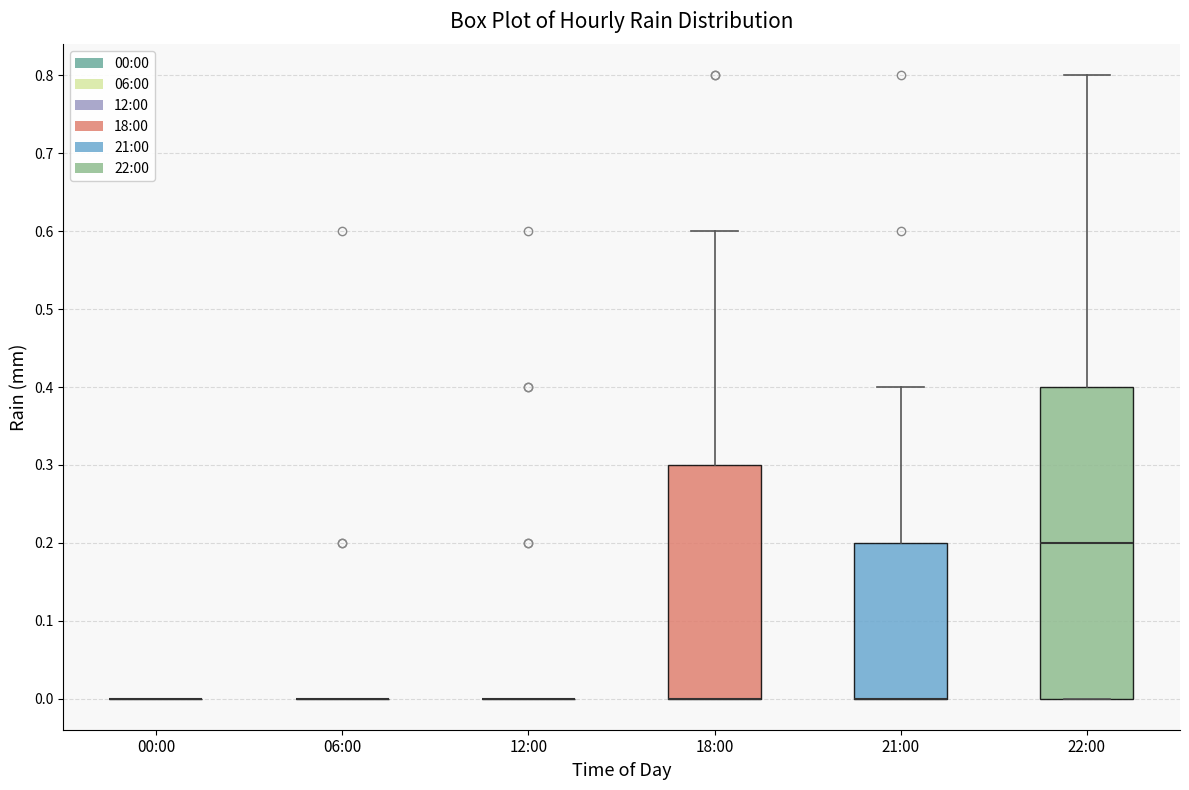

Which box is the tallest, from its lower edge to its upper edge?

22:00